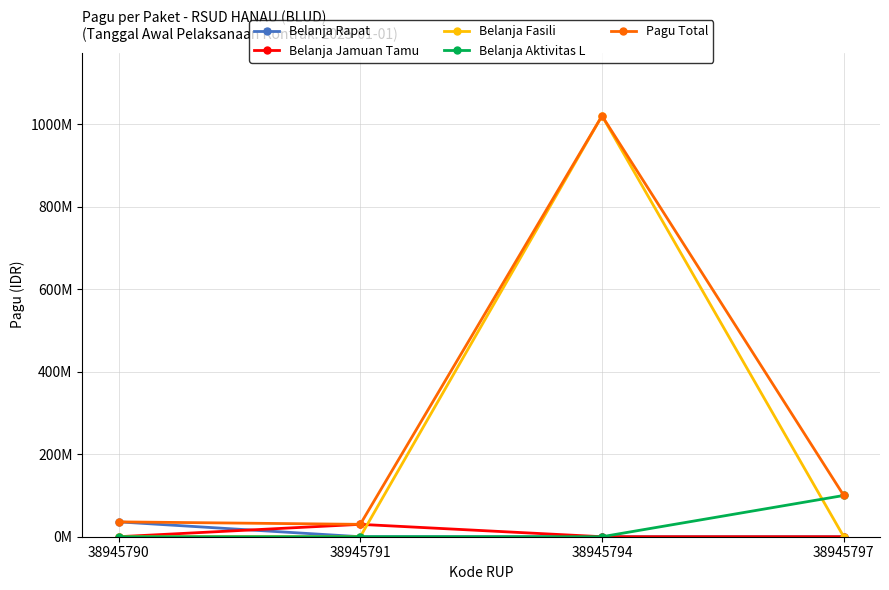

Is it true that Belanja Jamuan Tamu equals 52683425 at 38945791?

False